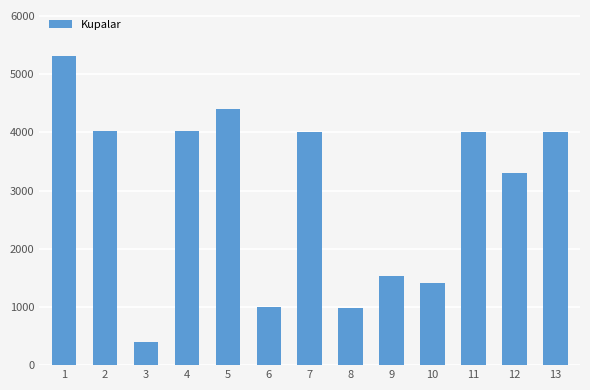

The chart shows a value of 1437 at 1. True or false?

False